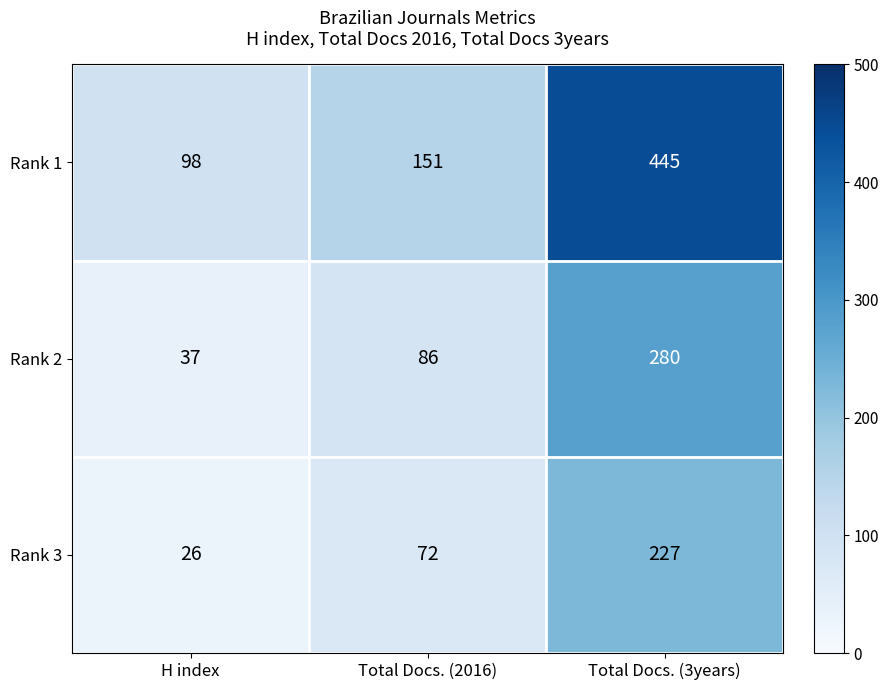

At H index, list the series in order from smallest to largest.

Rank 3, Rank 2, Rank 1